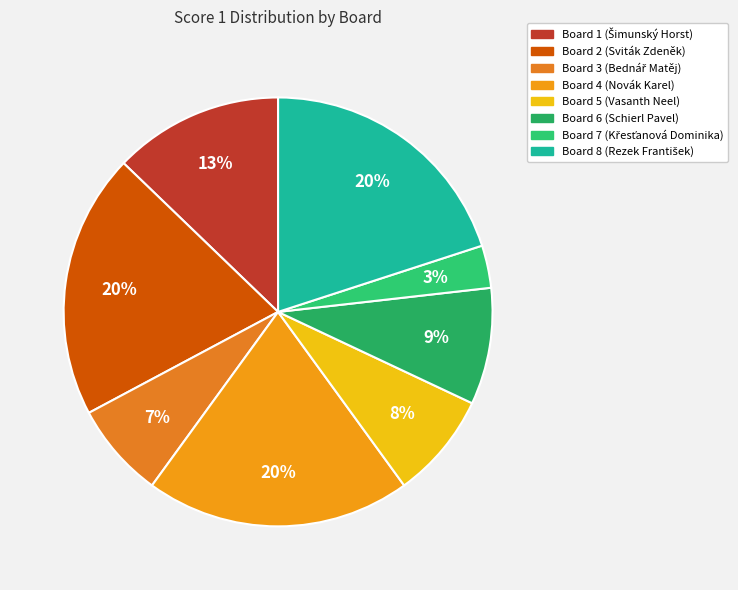

Is there a majority slice in this chart?

No